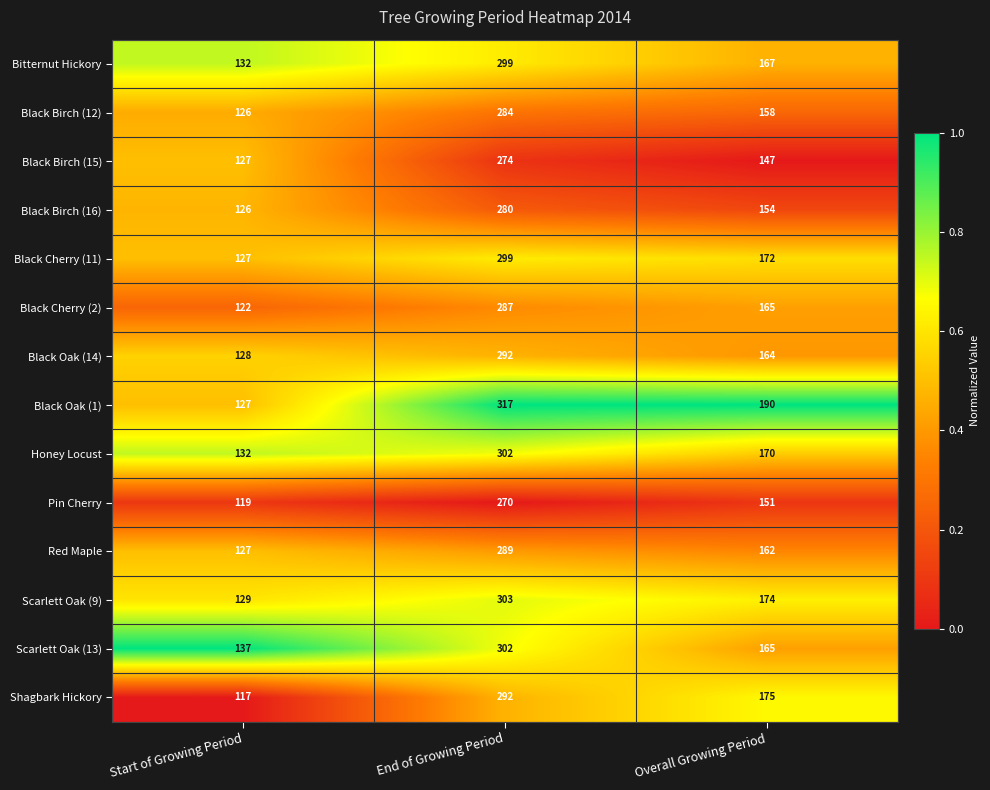

Which label corresponds to the smallest value in the chart?

Start of Growing Period